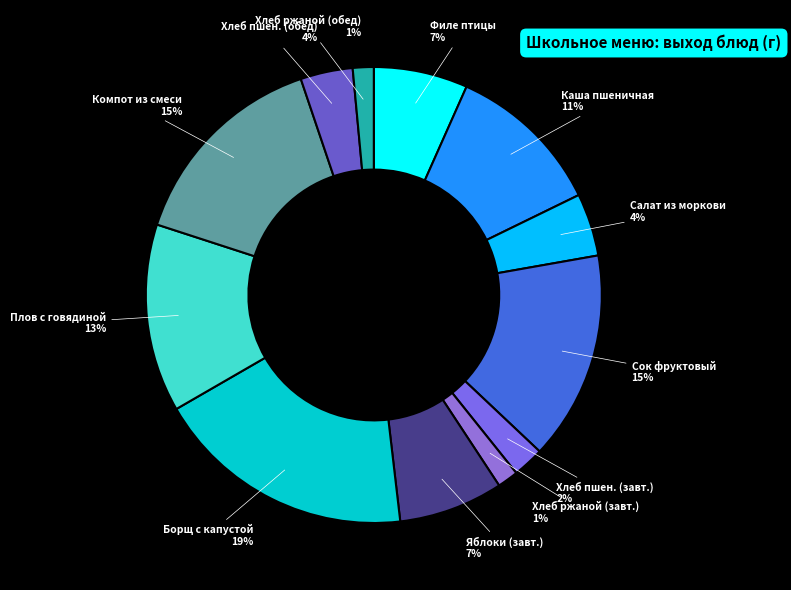

How many slices are in this pie chart?

12